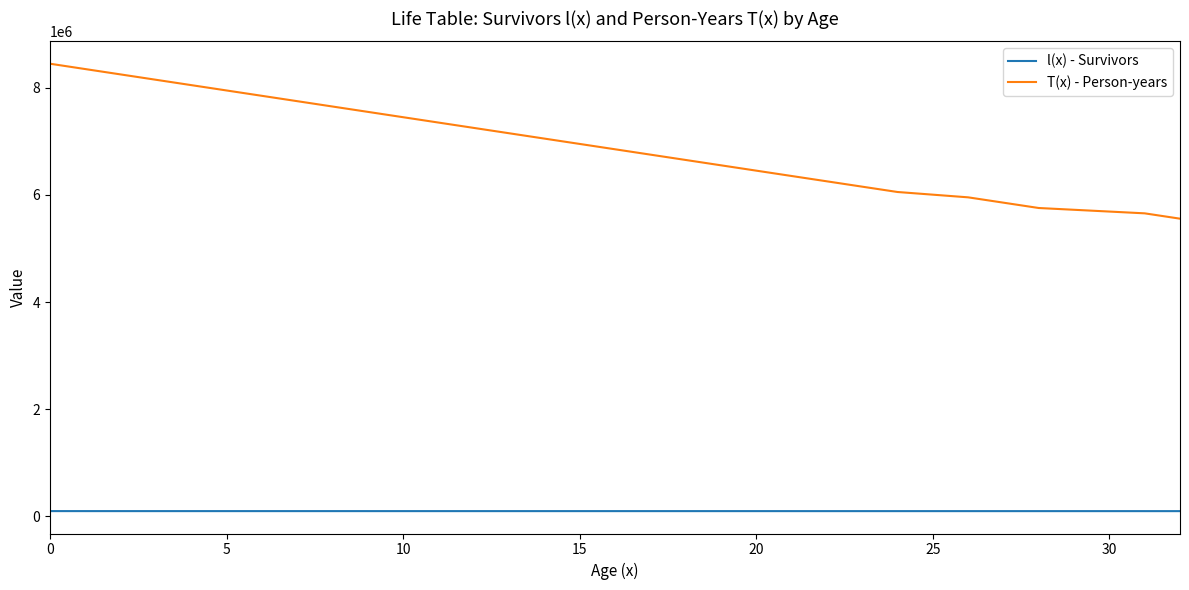

What is the greatest value displayed?

8445412.3